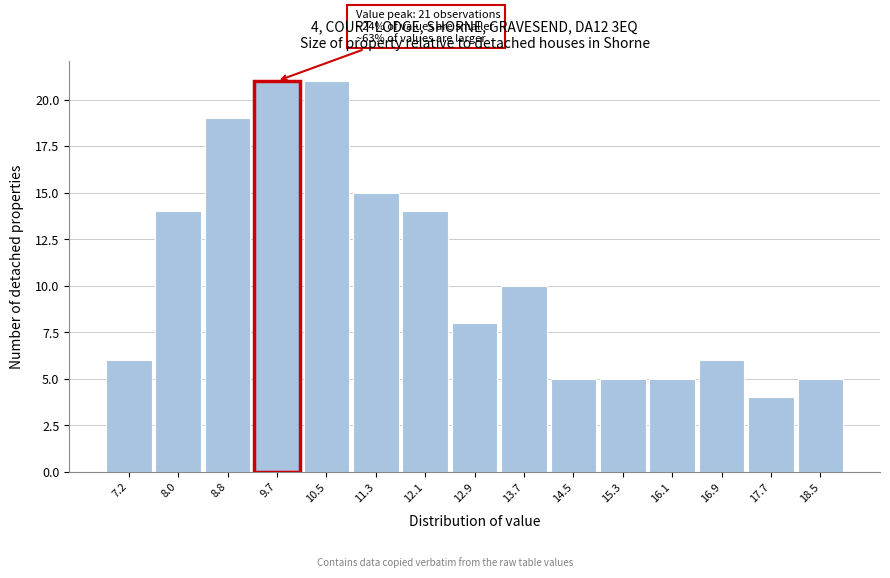

Reading left to right, extract all data points from this chart.

6	14	19	21	21	15	14	8	10	5	5	5	6	4	5